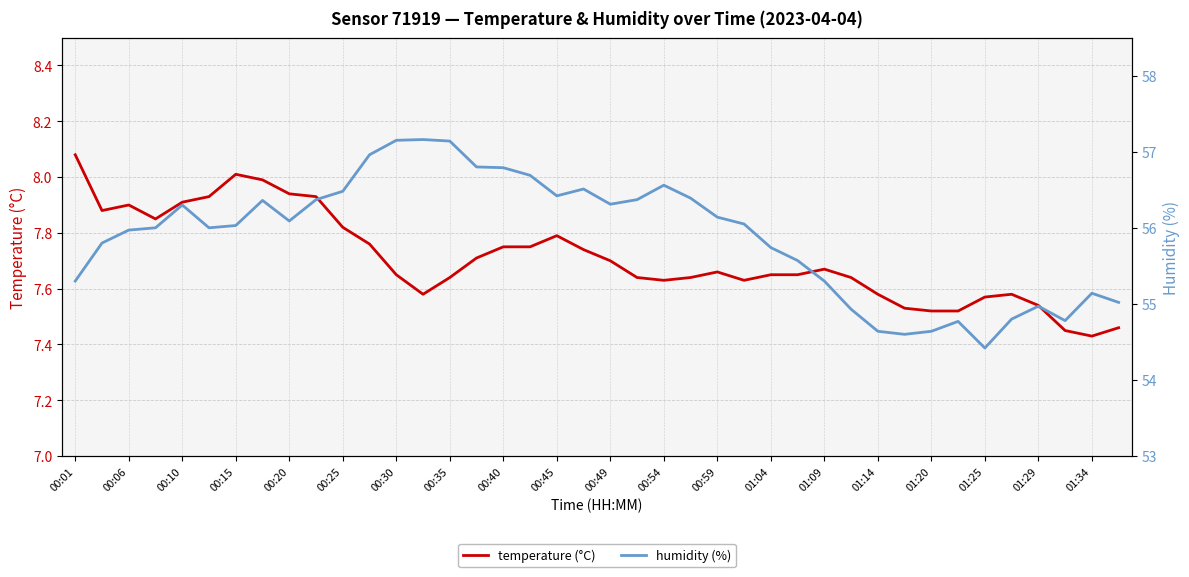

What is the sum of all temperature (°C) values?

308.3